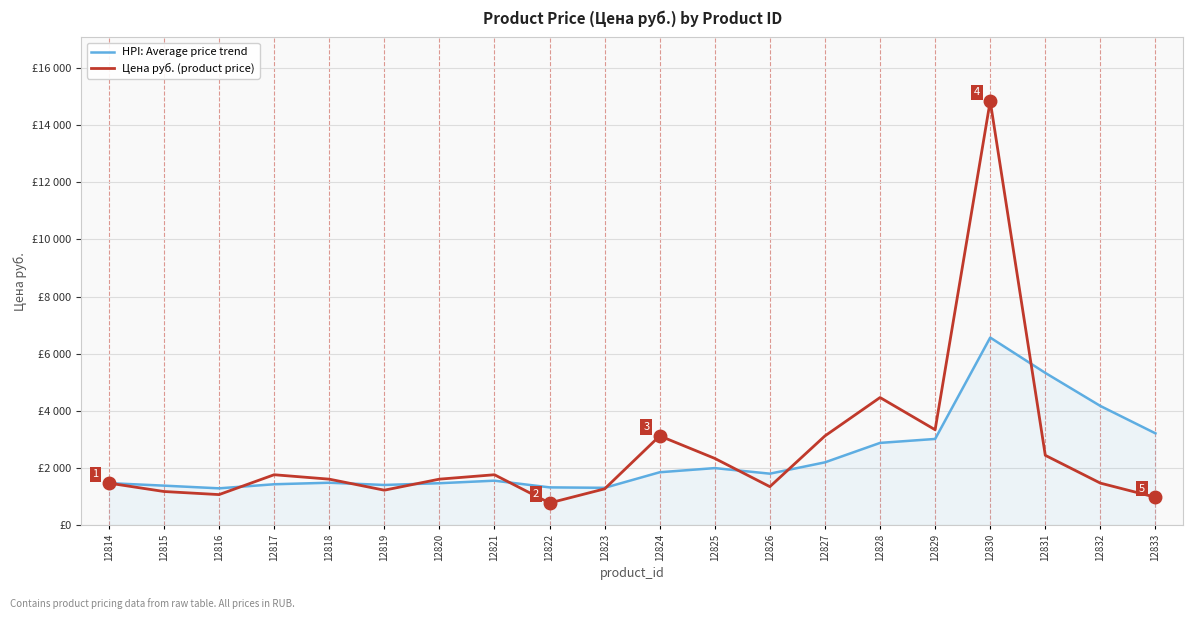

What value does the HPI: Average price trend series have at 12816?

1285.6